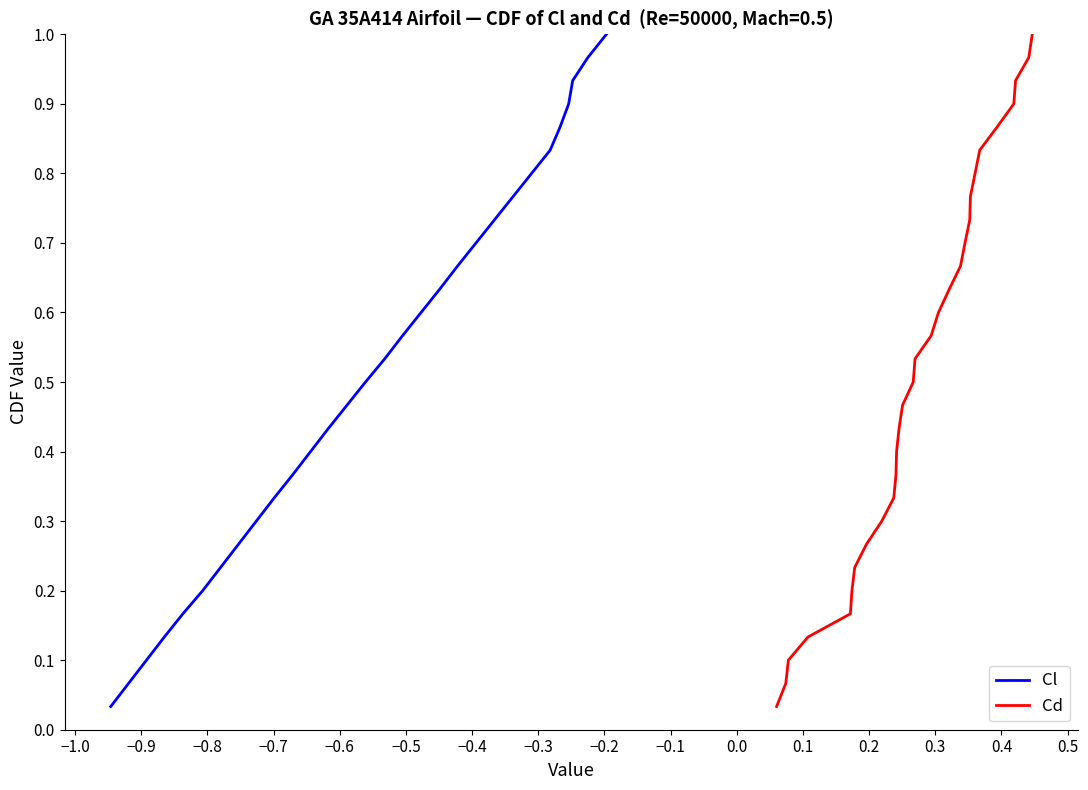

What is the difference between the maximum and second lowest values in the Cl series?

0.9